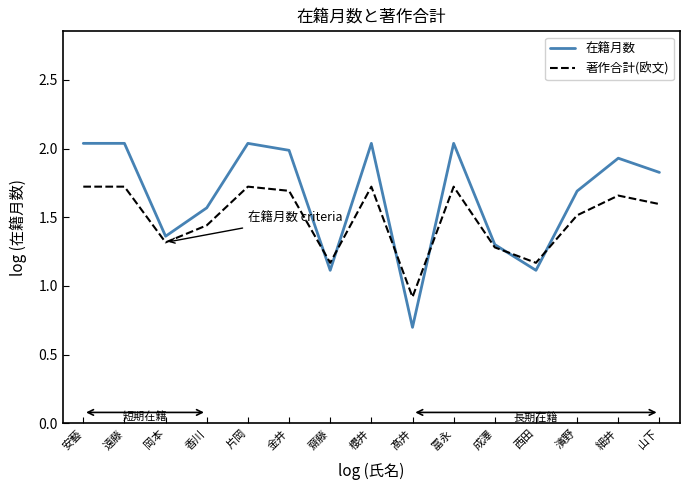

The 在籍月数 series shows 2.0 at 冨永. True or false?

True